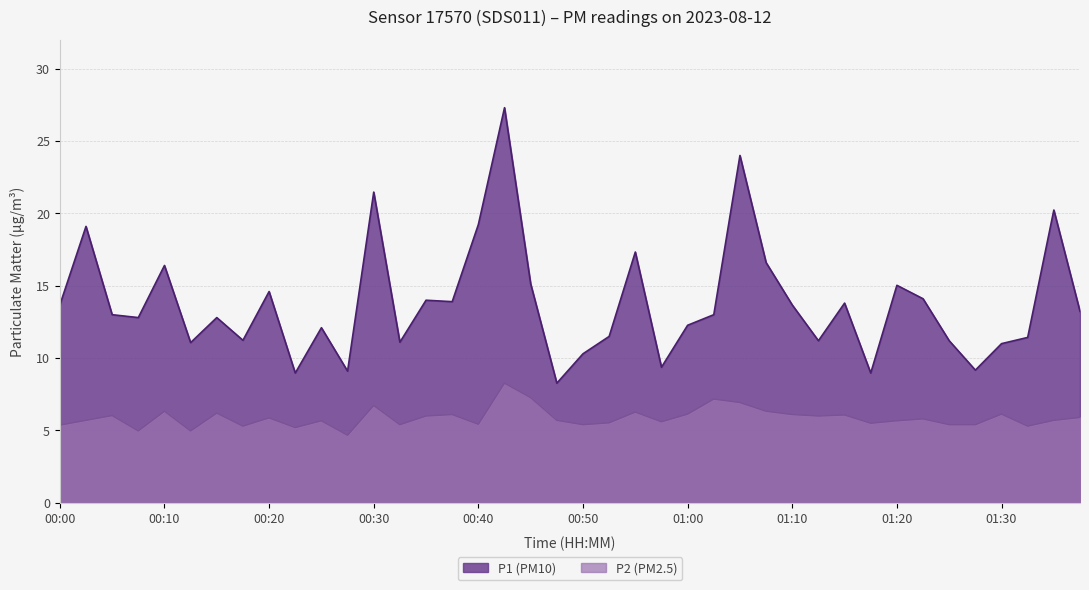

At which category does the chart reach its minimum across all series?

00:28